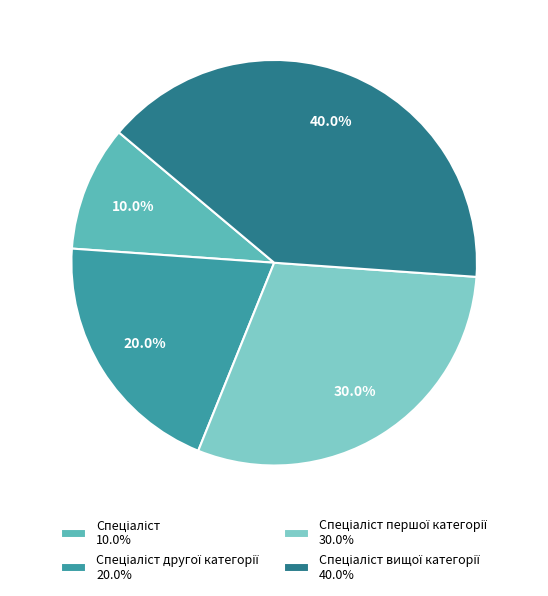

Is there a majority slice in this chart?

No